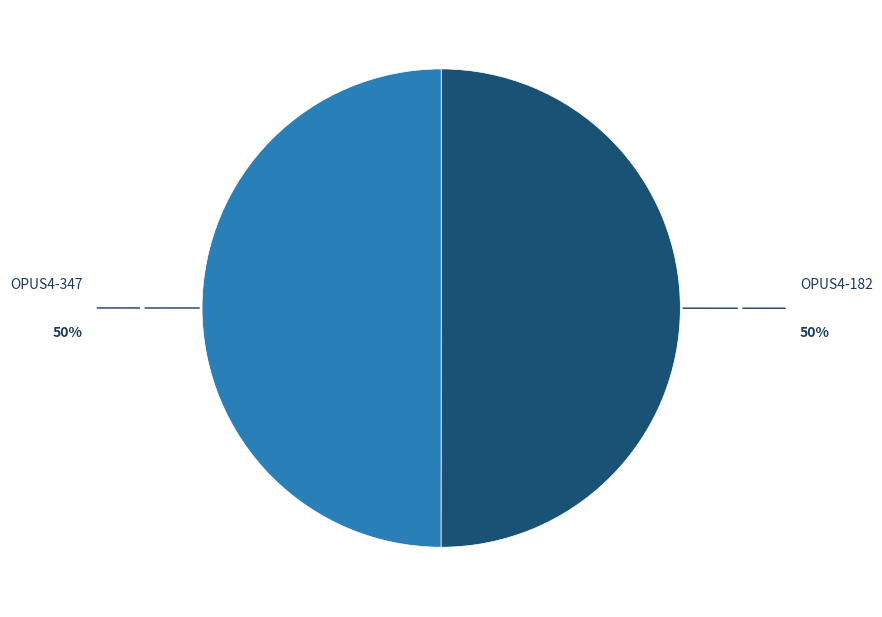

How many slices are in this pie chart?

2